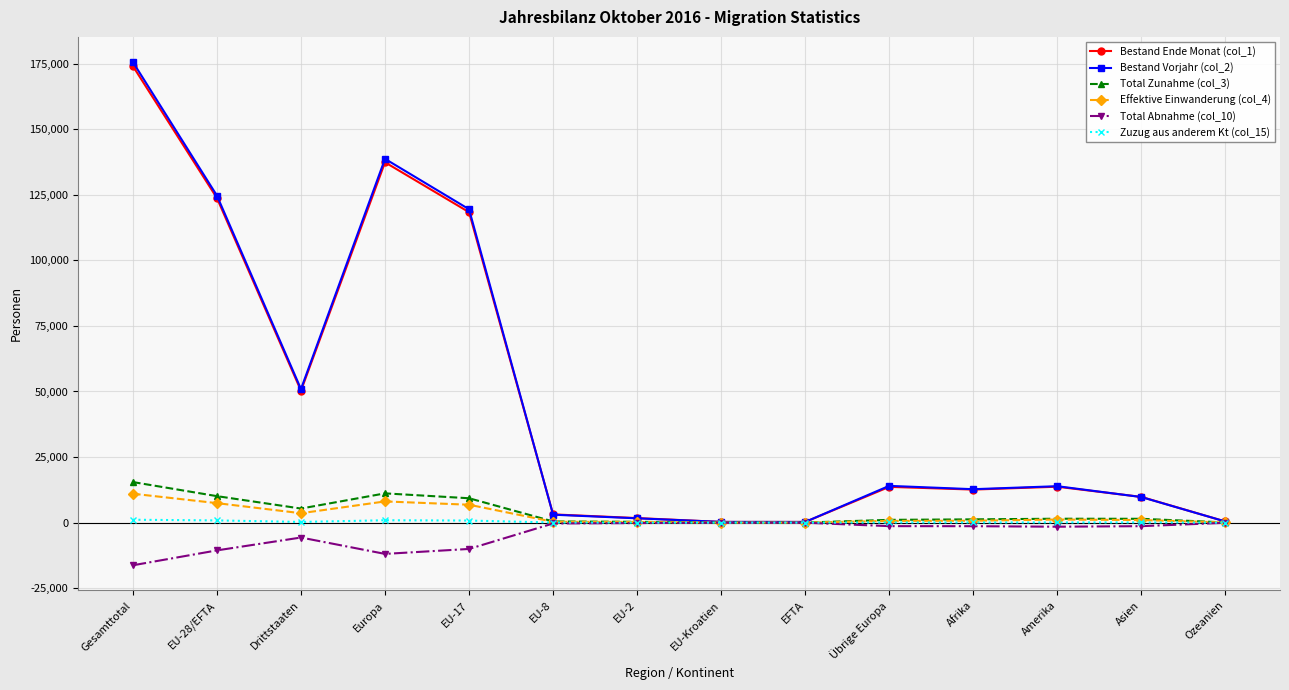

At which category does Total Zunahme (col_3) reach its first local valley?

Drittstaaten